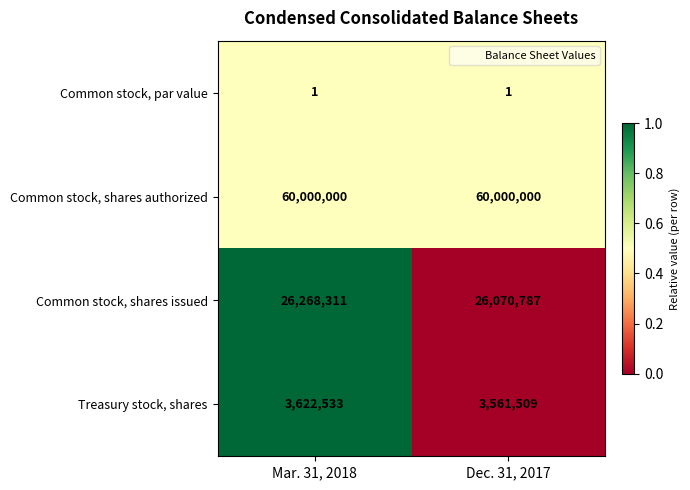

Which category has the highest value in the Common stock, shares issued series?

Mar. 31, 2018